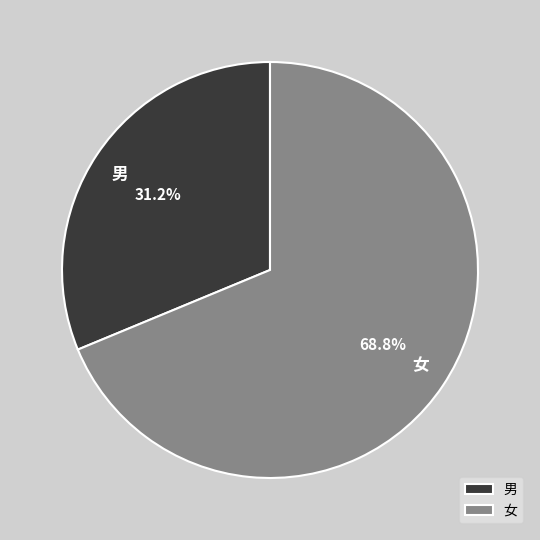

Which has a higher value, 男 or 女?

女